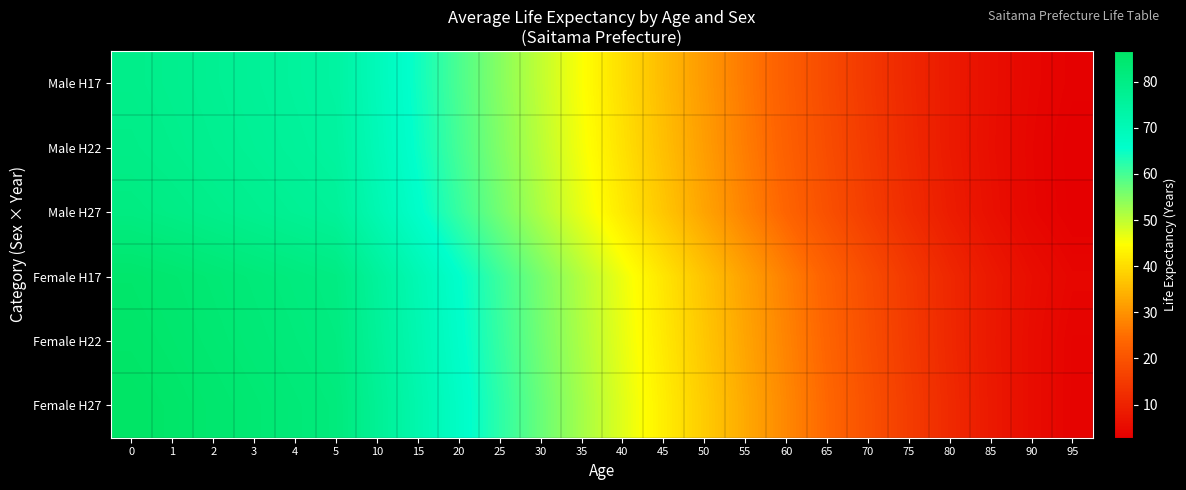

Count the number of categories in the chart.

24